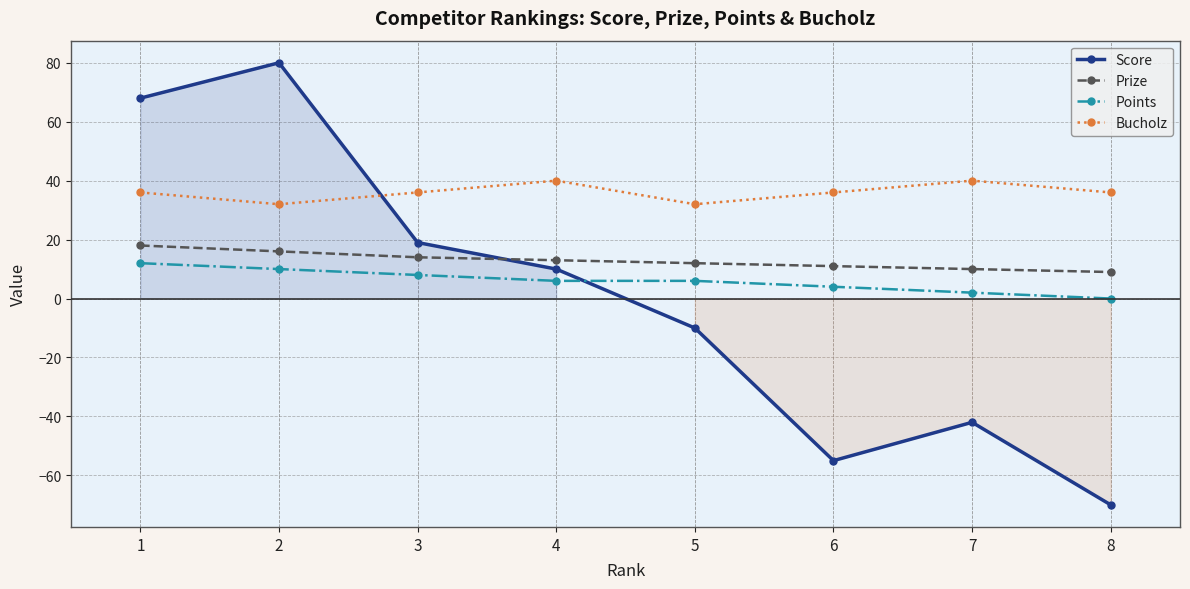

Reading left to right, extract all data points from this chart.

Score: 1=68	2=80	3=19	4=10	5=-10	6=-55	7=-42	8=-70
Prize: 1=18	2=16	3=14	4=13	5=12	6=11	7=10	8=9
Points: 1=12	2=10	3=8	4=6	5=6	6=4	7=2	8=0
Bucholz: 1=36	2=32	3=36	4=40	5=32	6=36	7=40	8=36